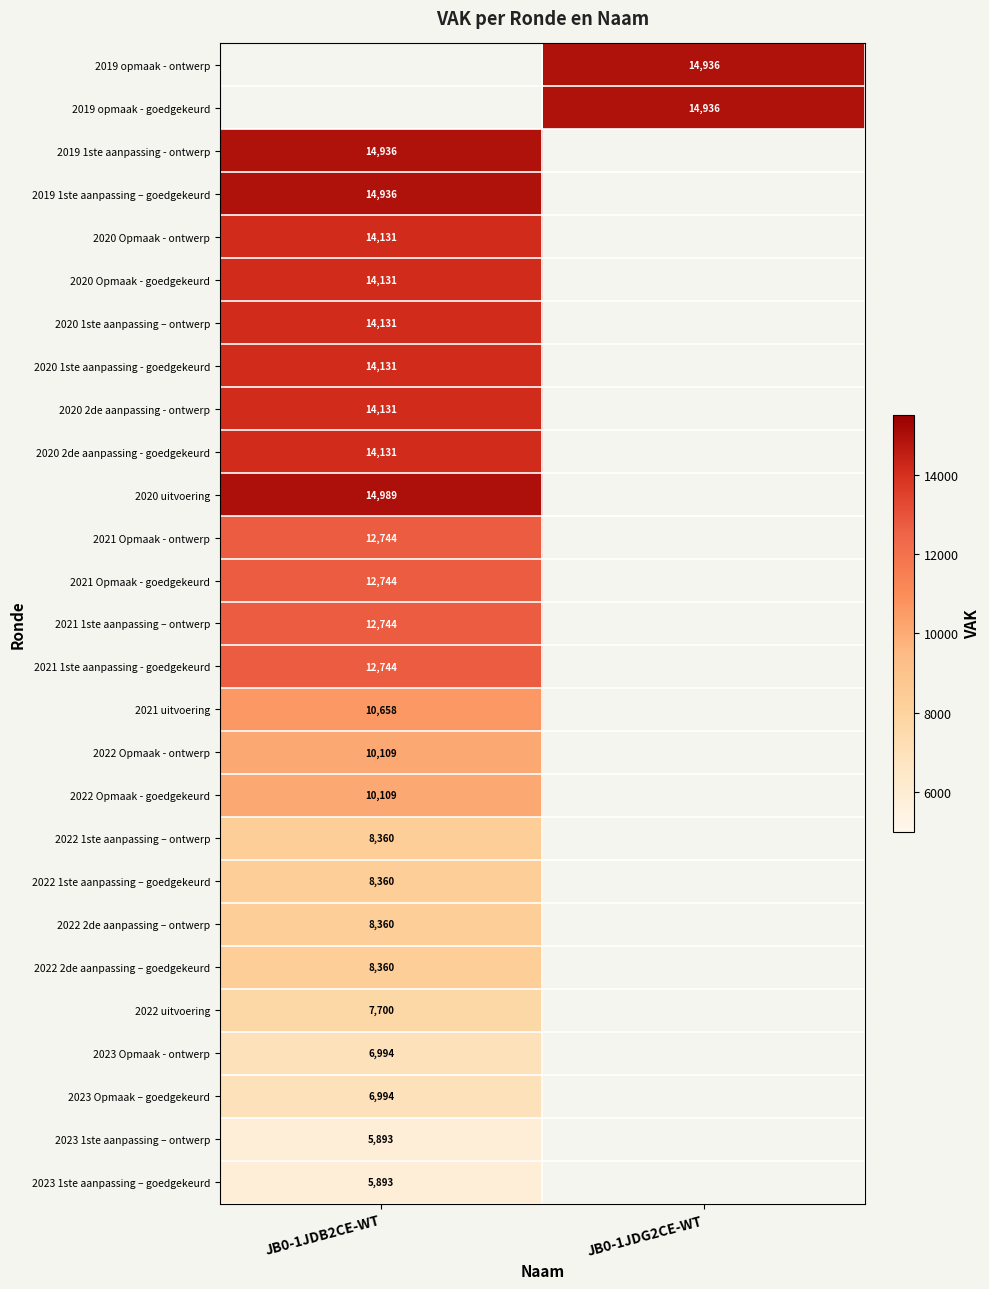

Which label corresponds to the largest value in the chart?

JB0-1JDB2CE-WT